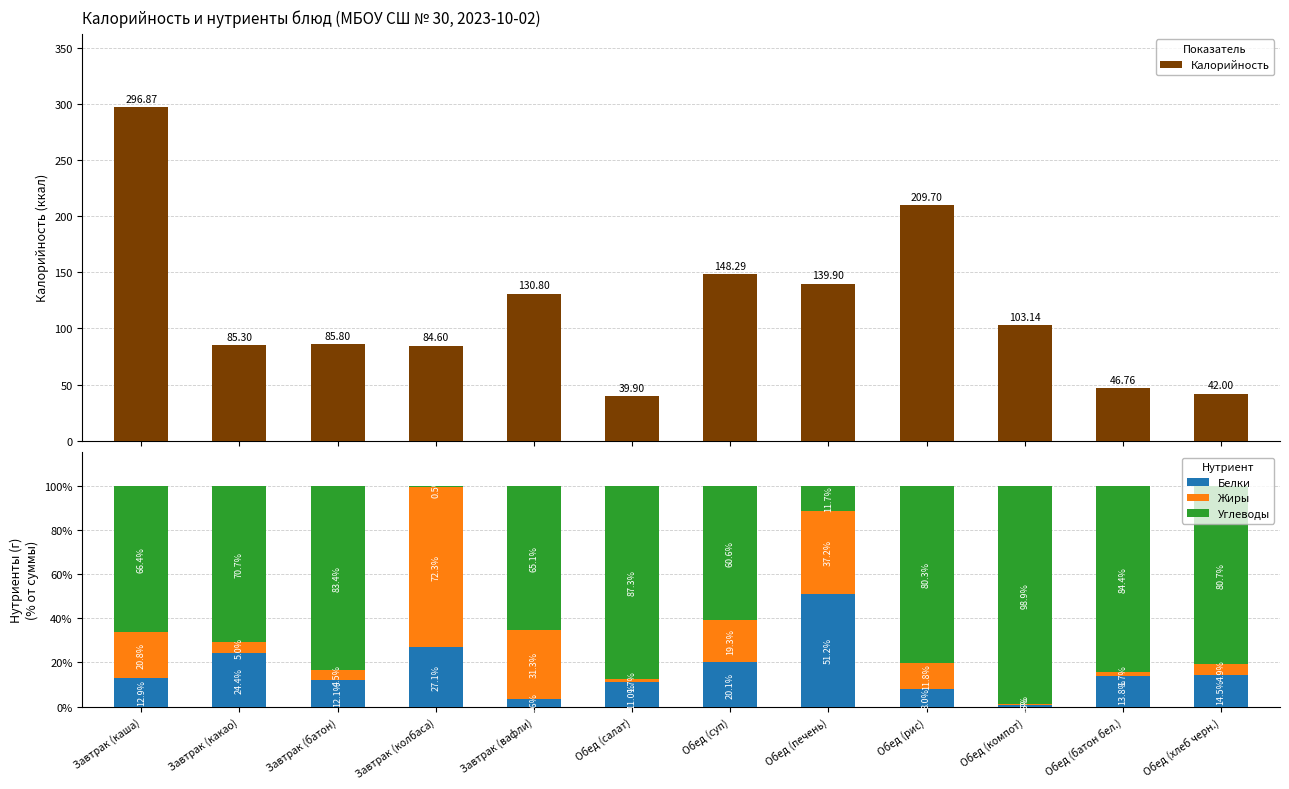

Which series has the largest range (max minus min)?

Калорийность